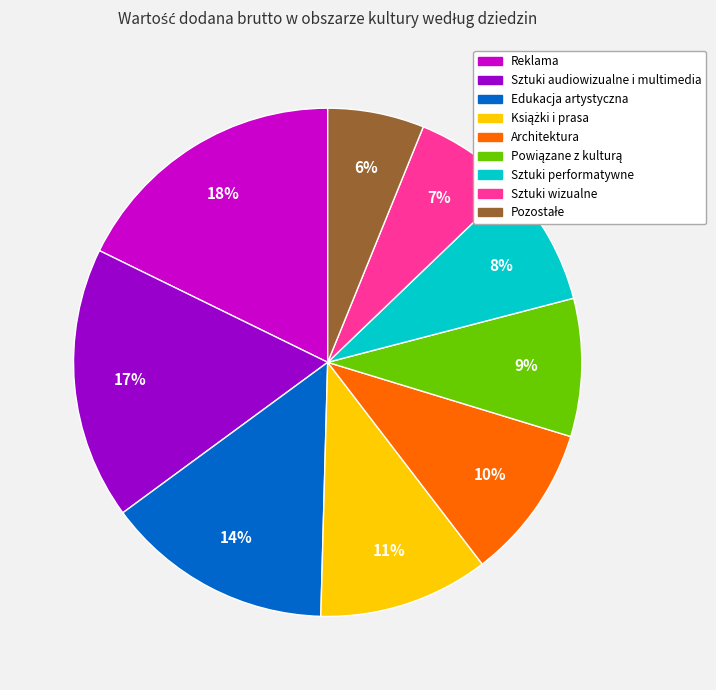

Is there any slice that represents more than half of the pie?

No